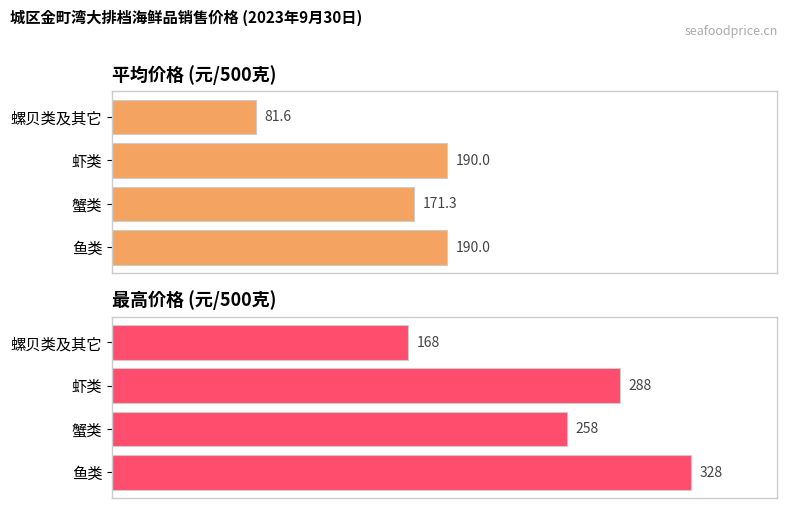

Which series has the widest spread of values?

最高价格